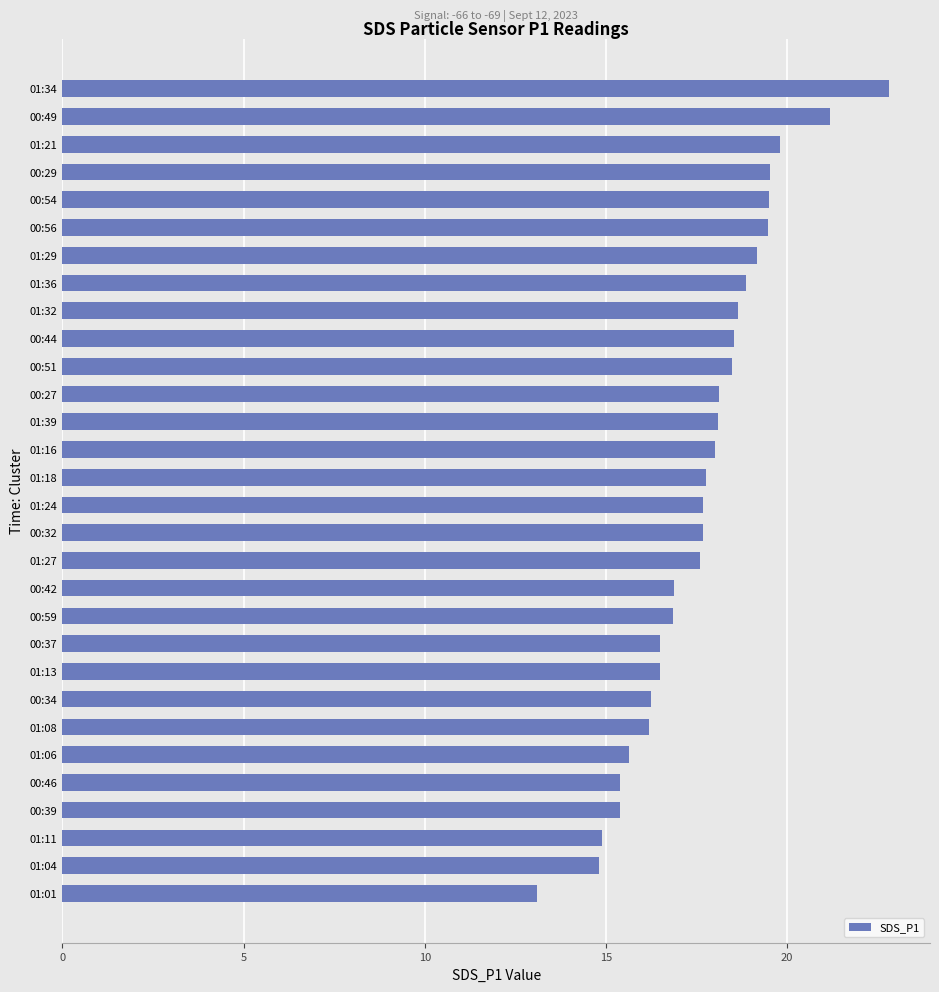

What is the maximum value shown in the chart?

22.8